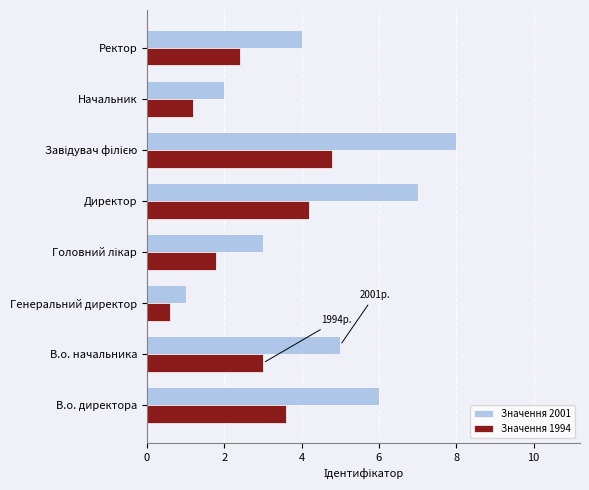

What is the difference between the highest and lowest values at В.о. директора?

2.4